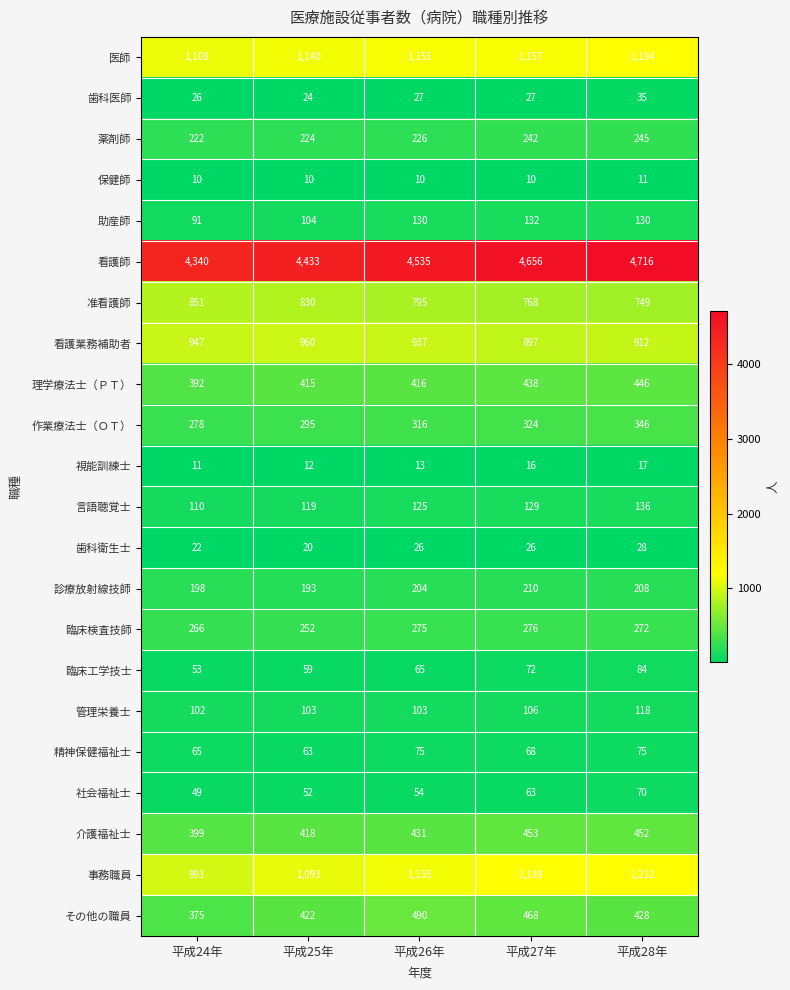

How many 准看護師 values are between 768 and 830?

3